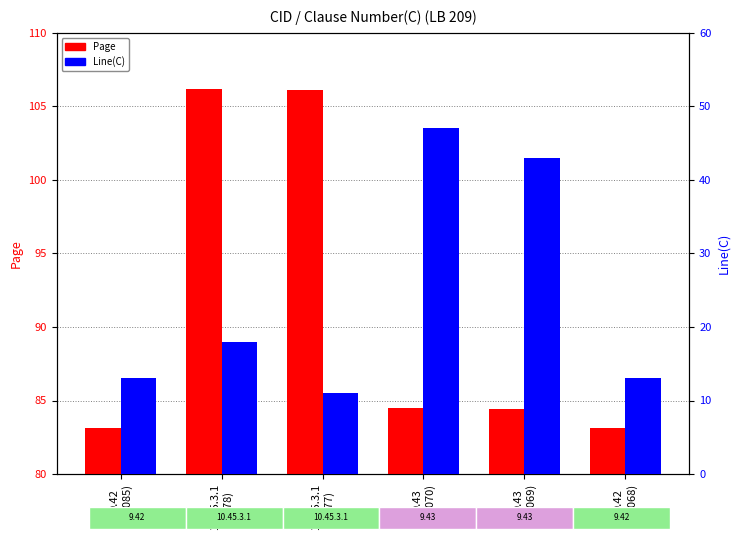

Which label corresponds to the largest value in the chart?

10.45.3.1
(7078)